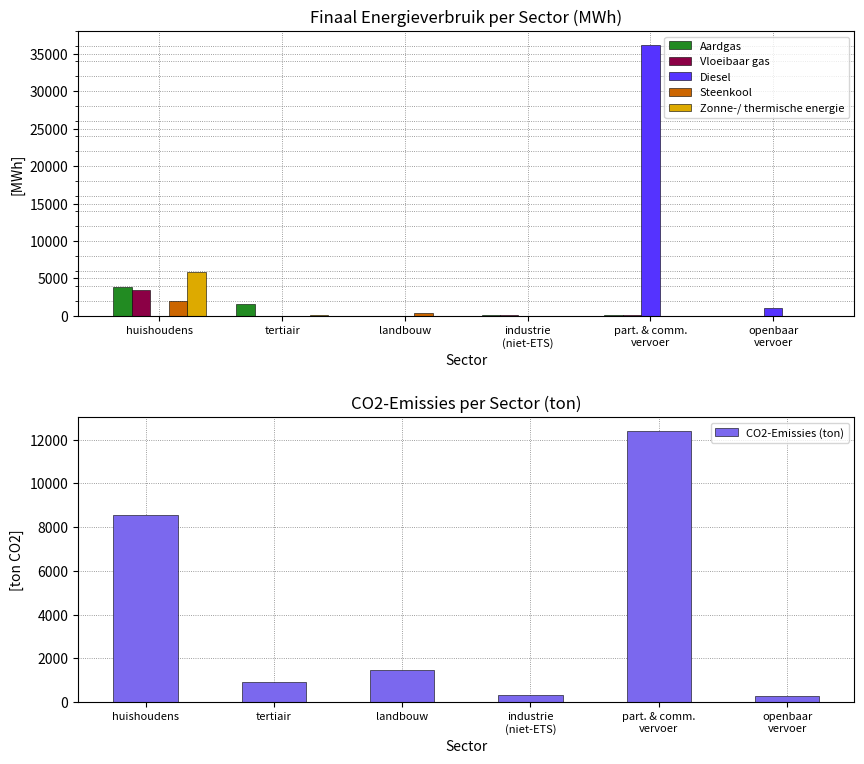

Reading left to right, what are all the values shown in this chart?

Aardgas: 3893.0	1604.4	53.9	142.9	145.5	0.0
Vloeibaar gas: 3496.3	28.7	36.7	131.3	110.0	0.0
Diesel: 0.0	0.0	0.0	0.0	36217.3	1072.7
Steenkool: 1969.6	0.0	324.4	0.1	0.0	0.0
Zonne-/ thermische energie: 5813.2	82.2	0.0	43.7	0.0	0.0
CO2-Emissies (ton): 8546.4	901.9	1476.3	299.6	12411.0	286.4